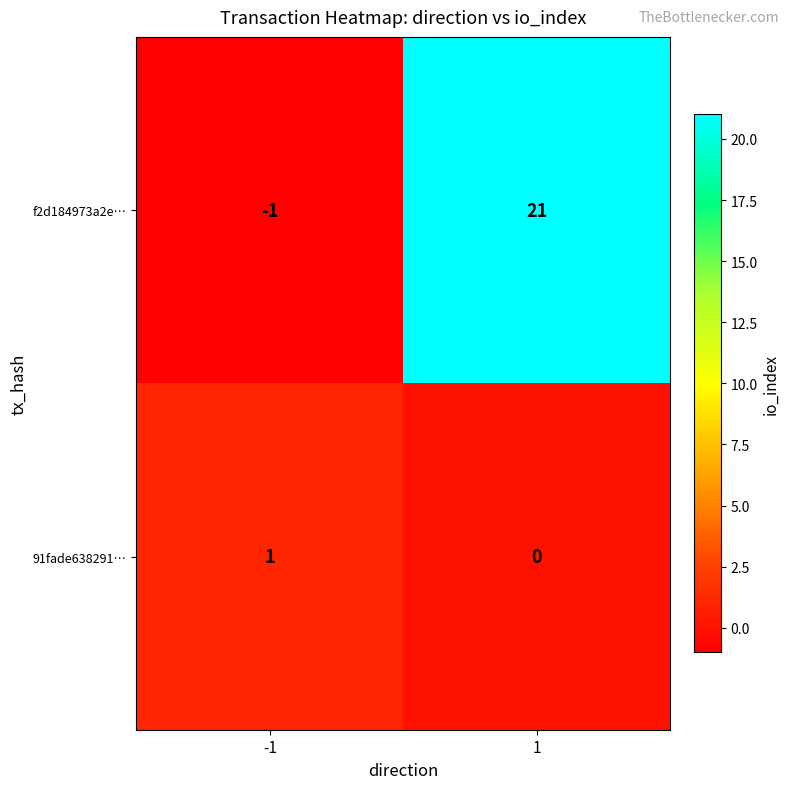

Between -1 and 1, which series saw the biggest shift?

f2d184973a2e…